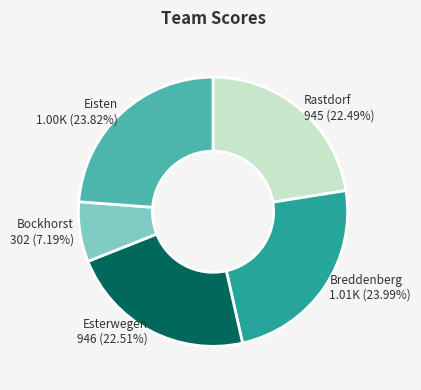

To the nearest percent, what is the average slice percentage?

20%